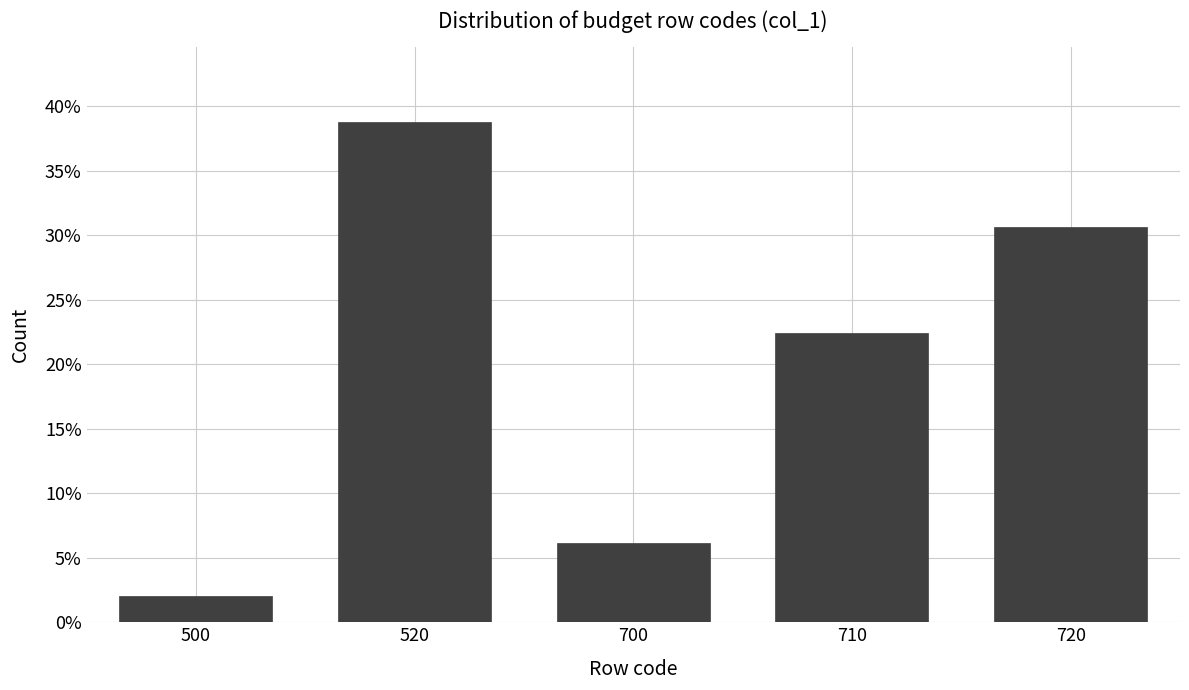

Are the bars horizontal?

No